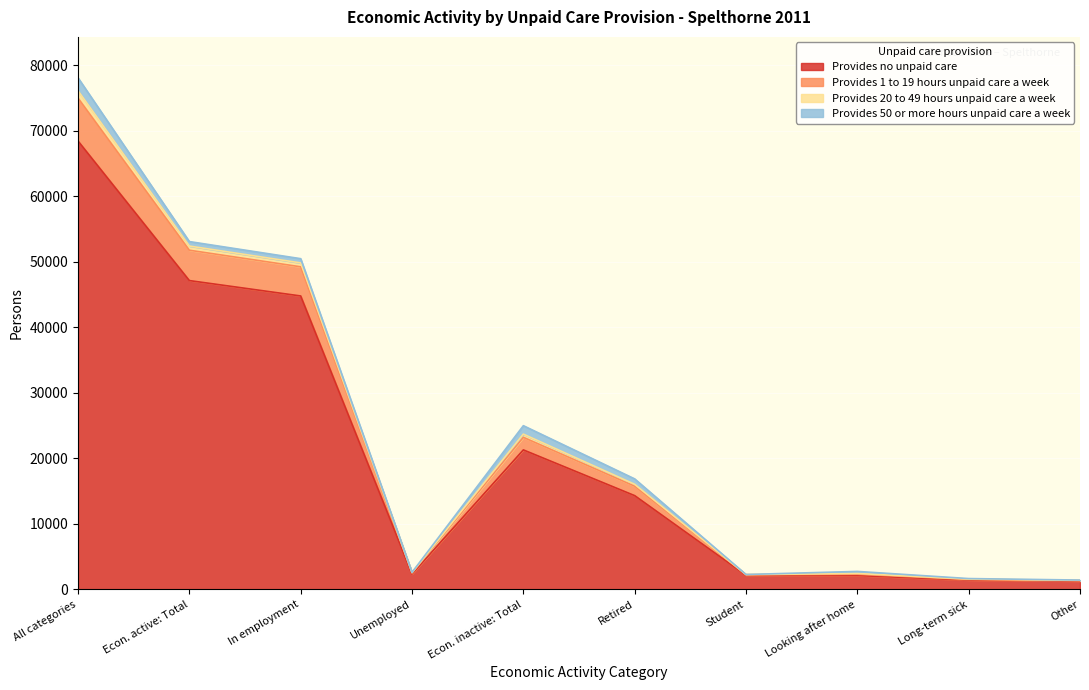

What value does the Provides no unpaid care series have at Econ. active: Total, to the nearest 50?

47150